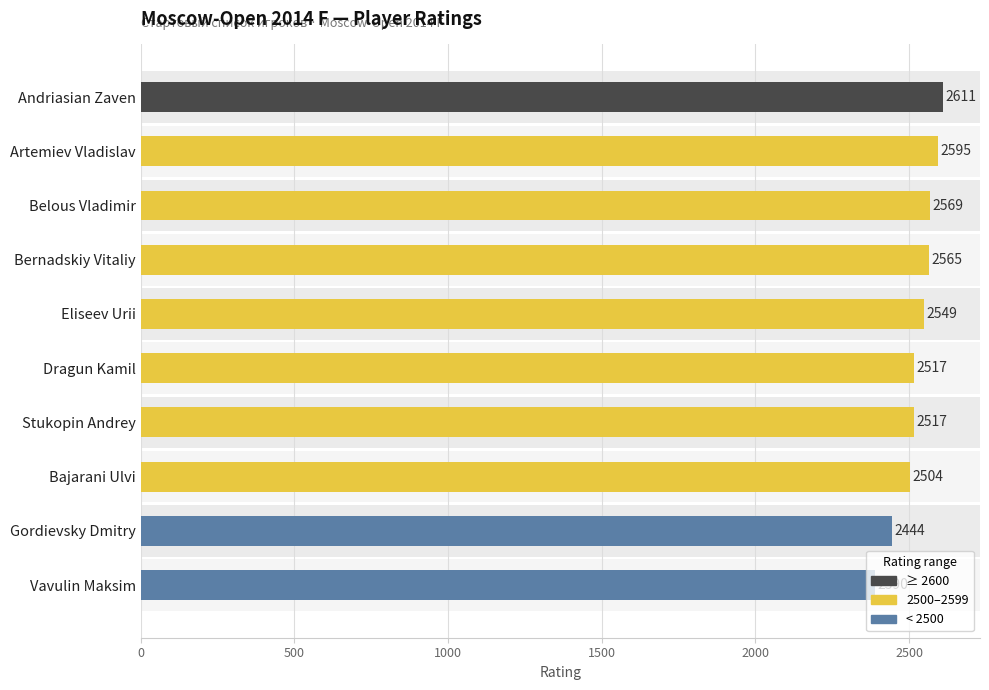

How many bars are there in total?

10